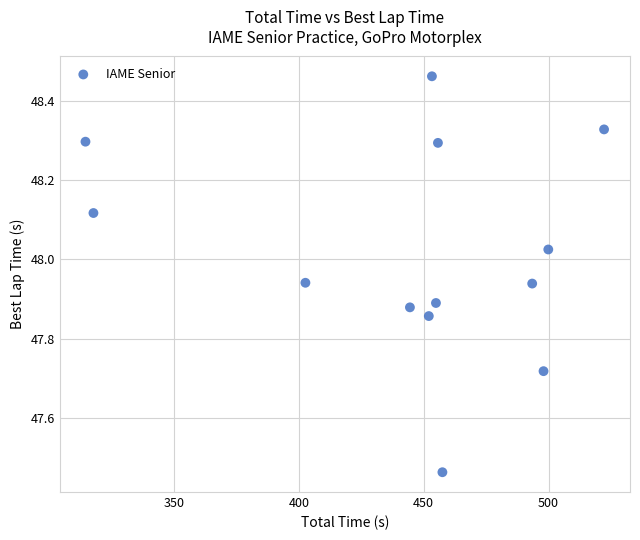

What is the range of Y values (max minus min)?

1.0